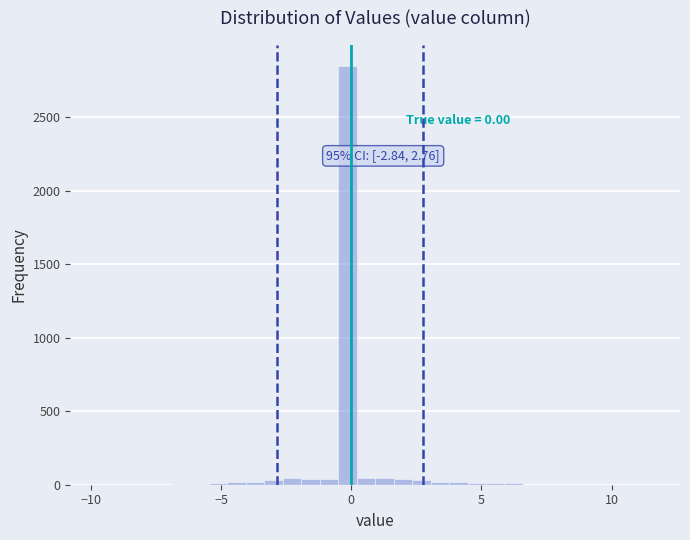

Around what value on the x-axis is the tallest bar? Give the approximate position of its centre, as read against the axis.

0.0